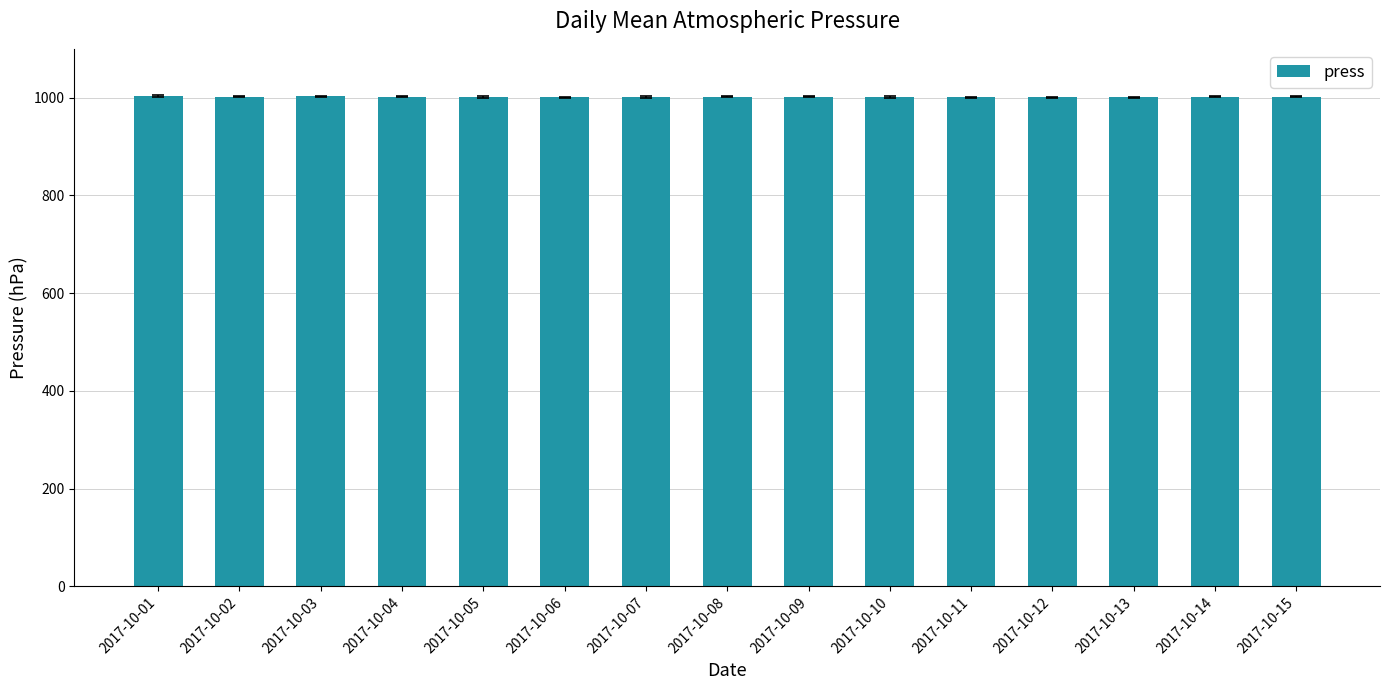

What is the value of the 4th bar from the left?

1001.8